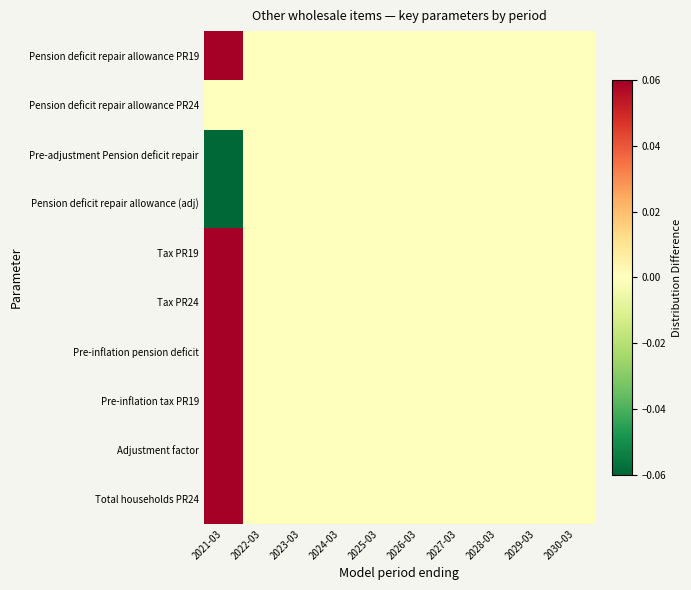

Reading left to right, what are all the values shown in this chart?

Pension deficit repair allowance PR19: 2021-03=0.1	2022-03=0.0	2023-03=0.0	2024-03=0.0	2025-03=0.0	2026-03=0.0	2027-03=0.0	2028-03=0.0	2029-03=0.0	2030-03=0.0
Pension deficit repair allowance PR24: 2021-03=0.0	2022-03=0.0	2023-03=0.0	2024-03=0.0	2025-03=0.0	2026-03=0.0	2027-03=0.0	2028-03=0.0	2029-03=0.0	2030-03=0.0
Pre-adjustment Pension deficit repair: 2021-03=-0.1	2022-03=0.0	2023-03=0.0	2024-03=0.0	2025-03=0.0	2026-03=0.0	2027-03=0.0	2028-03=0.0	2029-03=0.0	2030-03=0.0
Pension deficit repair allowance (adj): 2021-03=-0.1	2022-03=0.0	2023-03=0.0	2024-03=0.0	2025-03=0.0	2026-03=0.0	2027-03=0.0	2028-03=0.0	2029-03=0.0	2030-03=0.0
Tax PR19: 2021-03=0.1	2022-03=0.0	2023-03=0.0	2024-03=0.0	2025-03=0.0	2026-03=0.0	2027-03=0.0	2028-03=0.0	2029-03=0.0	2030-03=0.0
Tax PR24: 2021-03=0.1	2022-03=0.0	2023-03=0.0	2024-03=0.0	2025-03=0.0	2026-03=0.0	2027-03=0.0	2028-03=0.0	2029-03=0.0	2030-03=0.0
Pre-inflation pension deficit: 2021-03=0.1	2022-03=0.0	2023-03=0.0	2024-03=0.0	2025-03=0.0	2026-03=0.0	2027-03=0.0	2028-03=0.0	2029-03=0.0	2030-03=0.0
Pre-inflation tax PR19: 2021-03=0.1	2022-03=0.0	2023-03=0.0	2024-03=0.0	2025-03=0.0	2026-03=0.0	2027-03=0.0	2028-03=0.0	2029-03=0.0	2030-03=0.0
Adjustment factor: 2021-03=0.1	2022-03=0.0	2023-03=0.0	2024-03=0.0	2025-03=0.0	2026-03=0.0	2027-03=0.0	2028-03=0.0	2029-03=0.0	2030-03=0.0
Total households PR24: 2021-03=0.1	2022-03=0.0	2023-03=0.0	2024-03=0.0	2025-03=0.0	2026-03=0.0	2027-03=0.0	2028-03=0.0	2029-03=0.0	2030-03=0.0